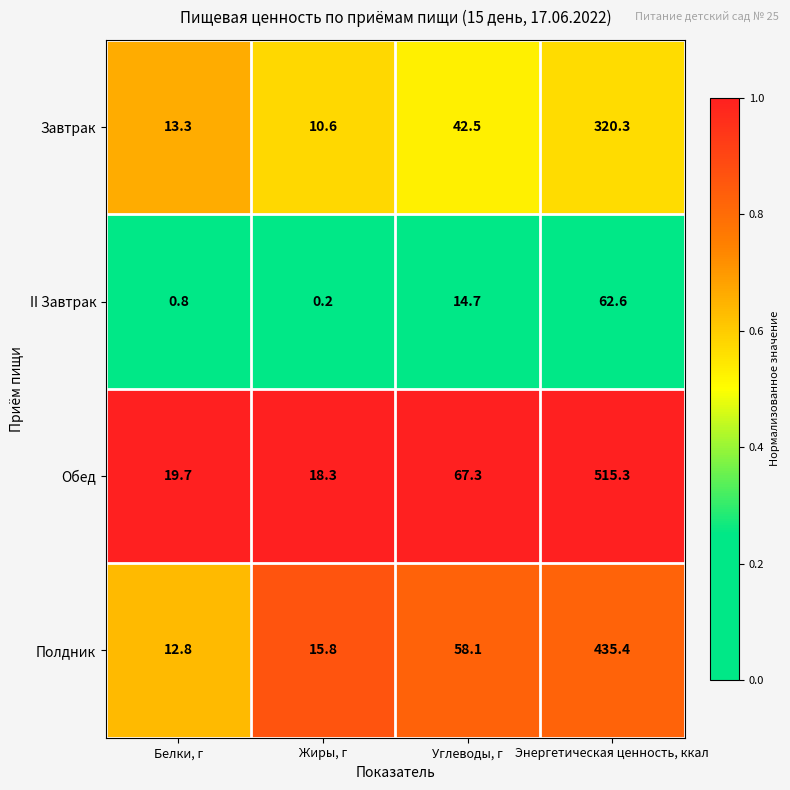

True or false: Обед has a value of 158.1 at Энергетическая ценность, ккал.

False